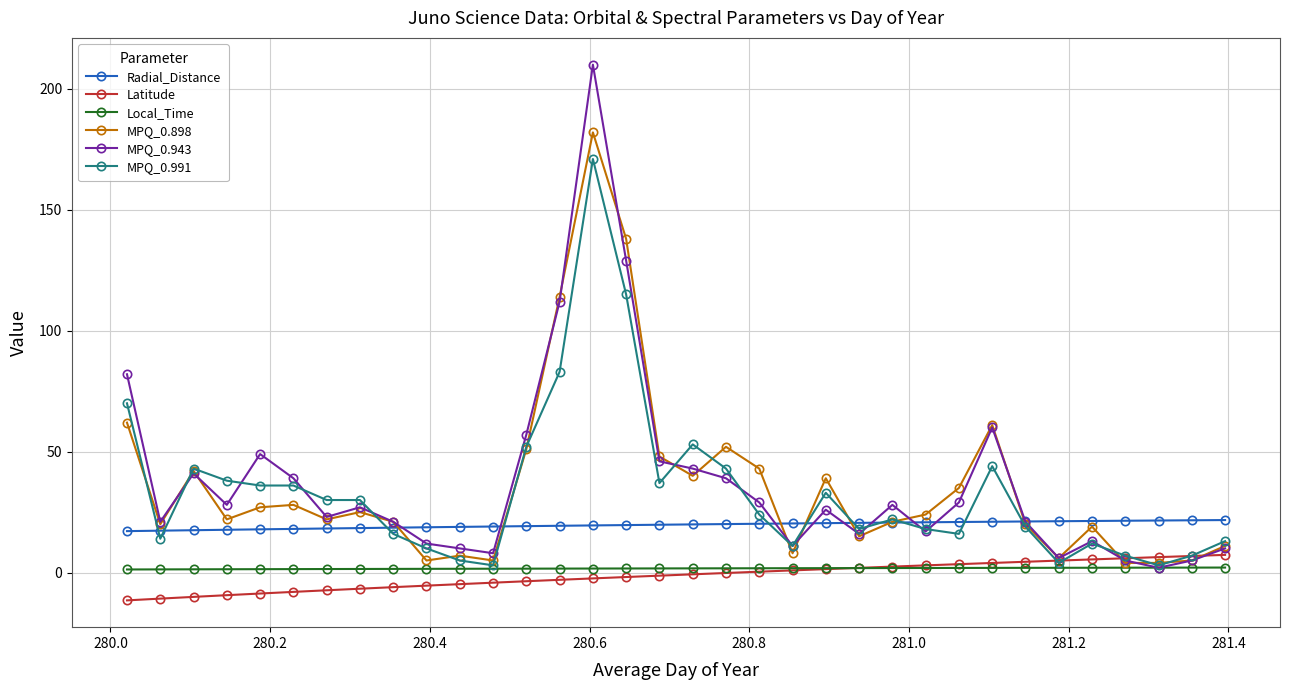

What is the maximum value shown in the chart?

210.0